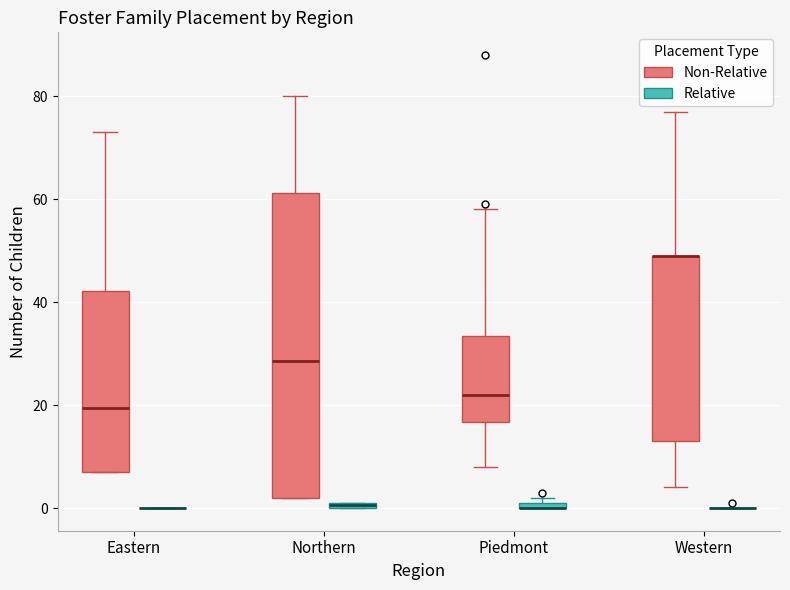

Where is the upper edge of the box for Piedmont (Relative) on the y-axis? The values are not printed on the chart, so give them approximately, as read against the axis.

2